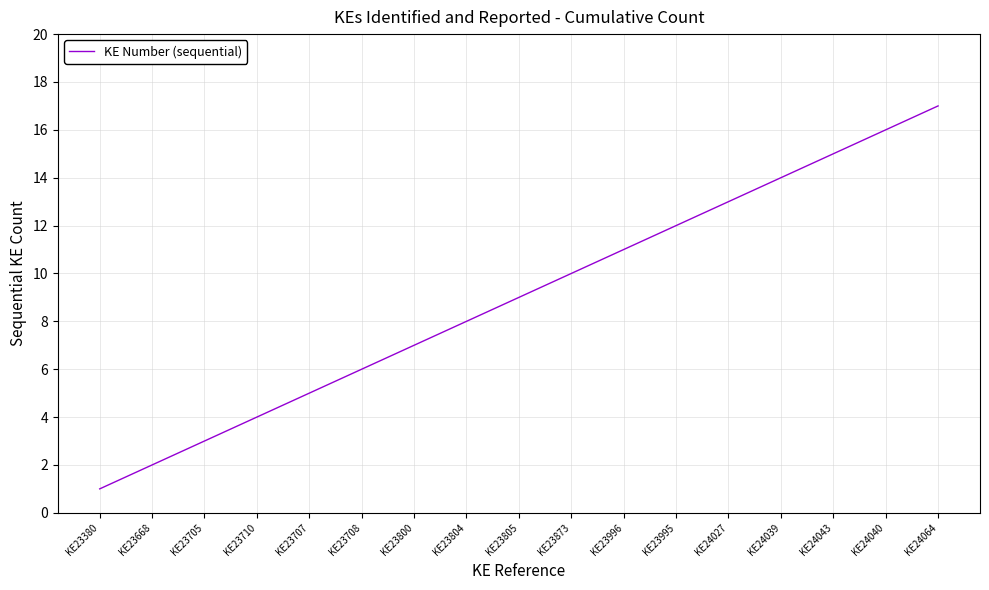

What position from the right is KE23800?

11